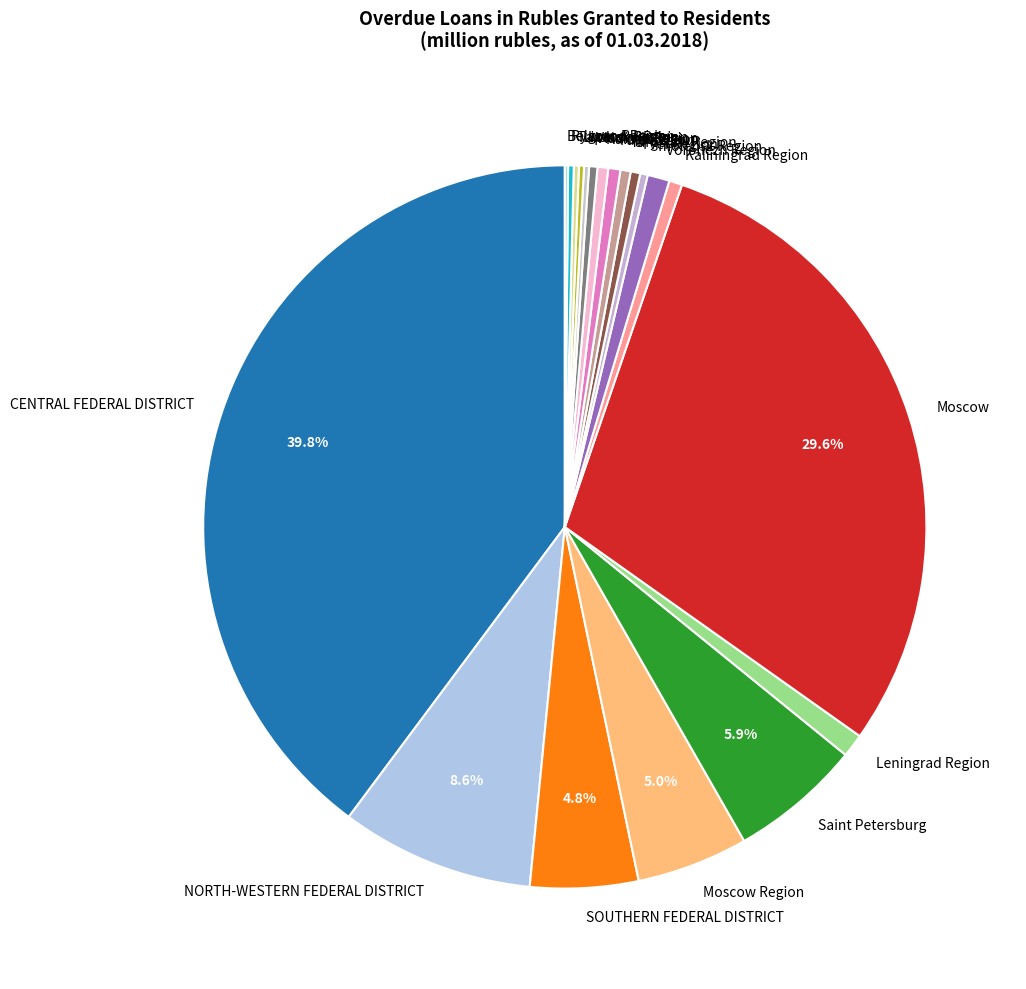

To the nearest percent, what is the combined percentage of Tula Region and CENTRAL FEDERAL DISTRICT?

40%